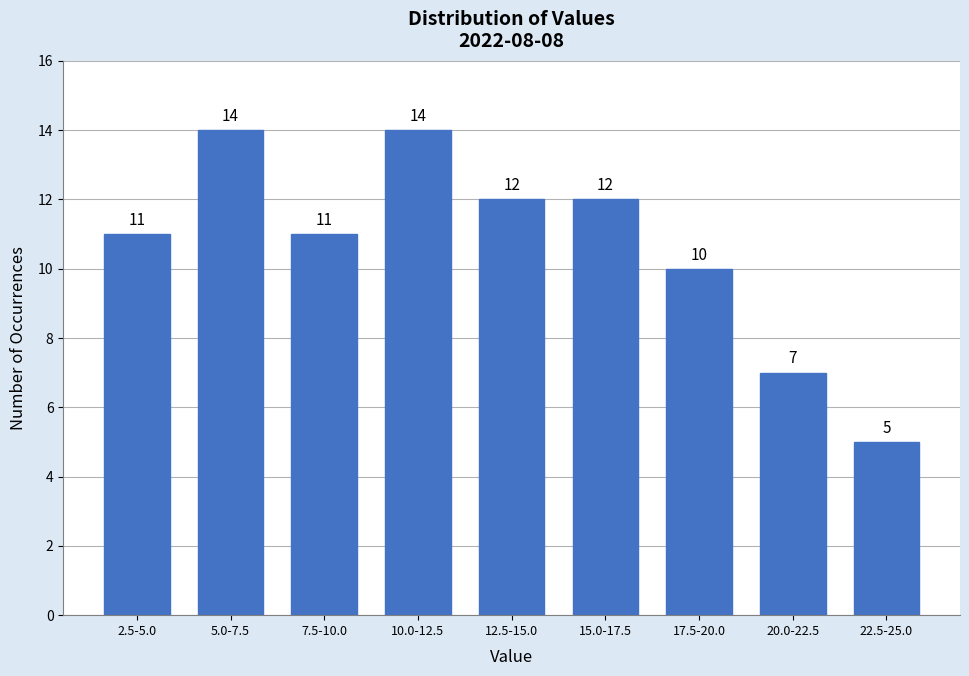

Reading left to right, list all the values displayed in this chart.

2.5-5.0=11	5.0-7.5=14	7.5-10.0=11	10.0-12.5=14	12.5-15.0=12	15.0-17.5=12	17.5-20.0=10	20.0-22.5=7	22.5-25.0=5